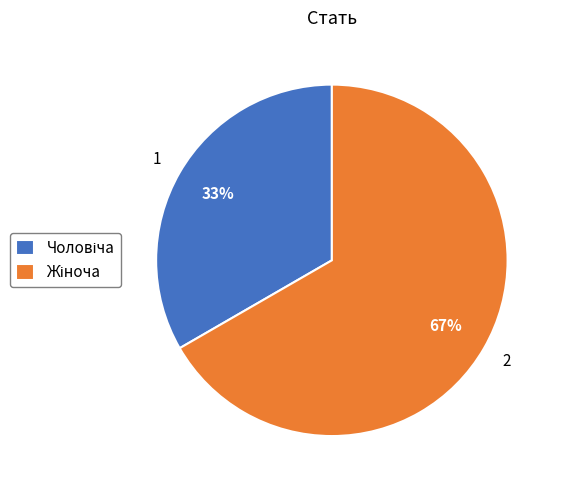

To the nearest percent, what is the average slice percentage?

50%